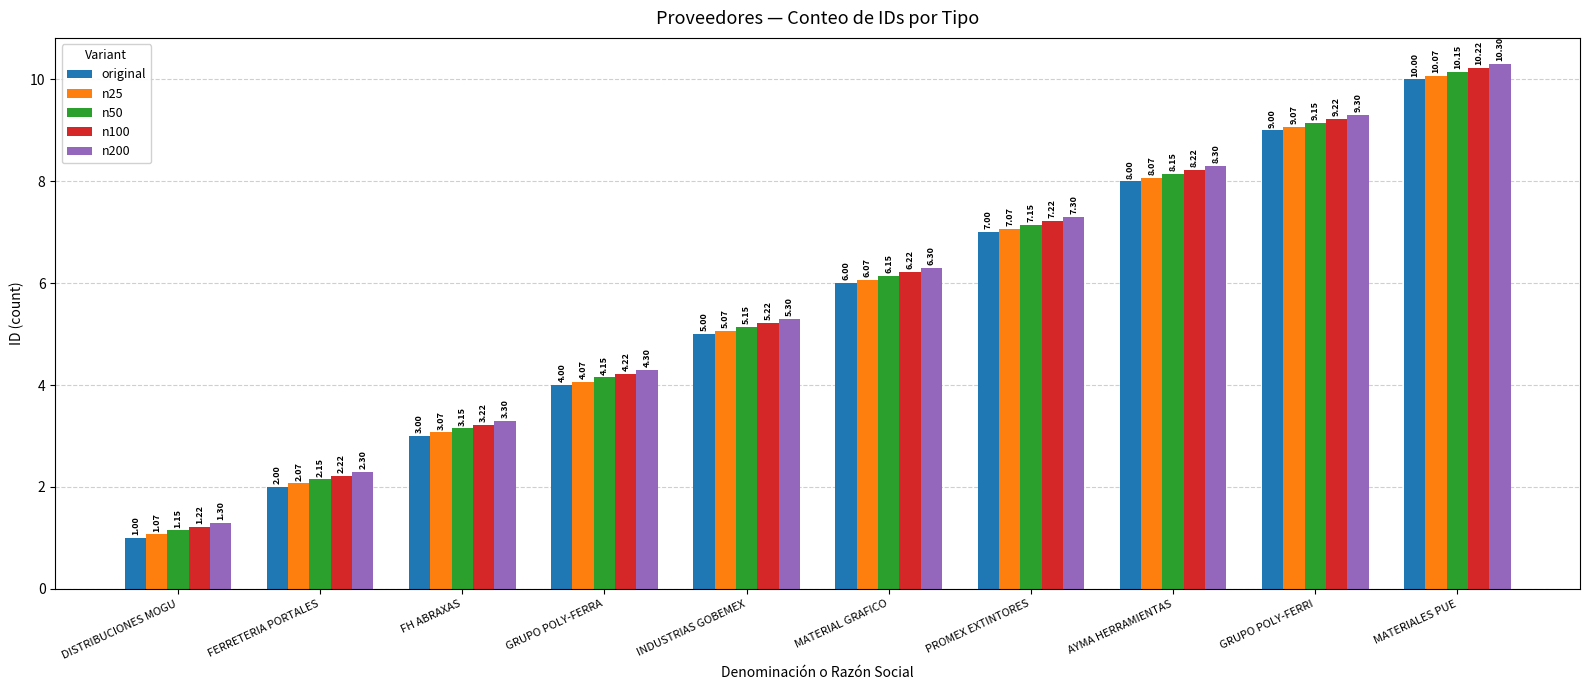

List the labels in order of n200 value, smallest first.

DISTRIBUCIONES MOGU, FERRETERIA PORTALES, FH ABRAXAS, GRUPO POLY-FERRA, INDUSTRIAS GOBEMEX, MATERIAL GRAFICO, PROMEX EXTINTORES, AYMA HERRAMIENTAS, GRUPO POLY-FERRI, MATERIALES PUE